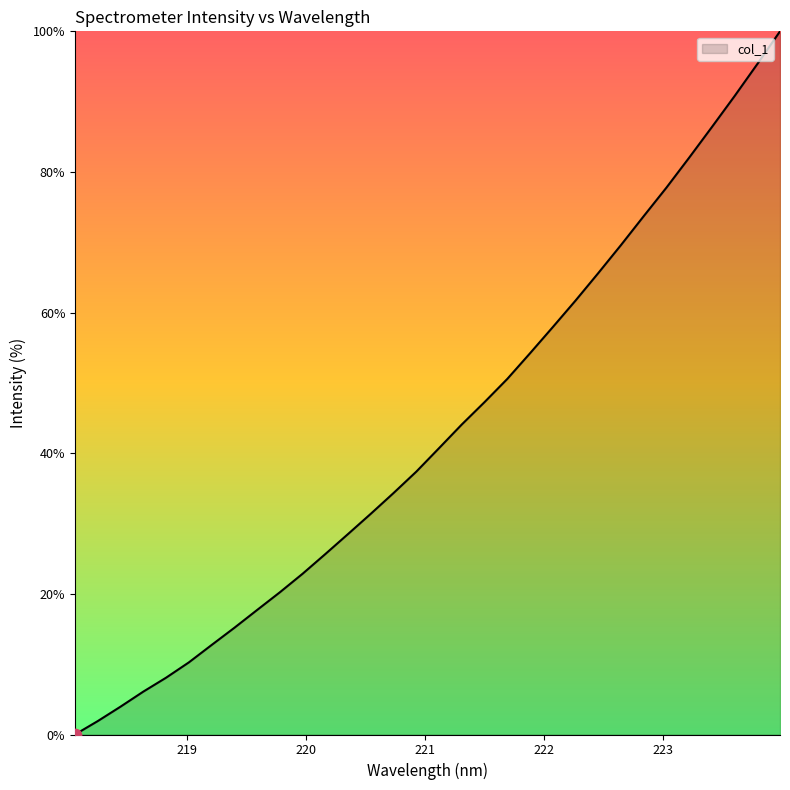

What is the greatest value displayed?

100.0